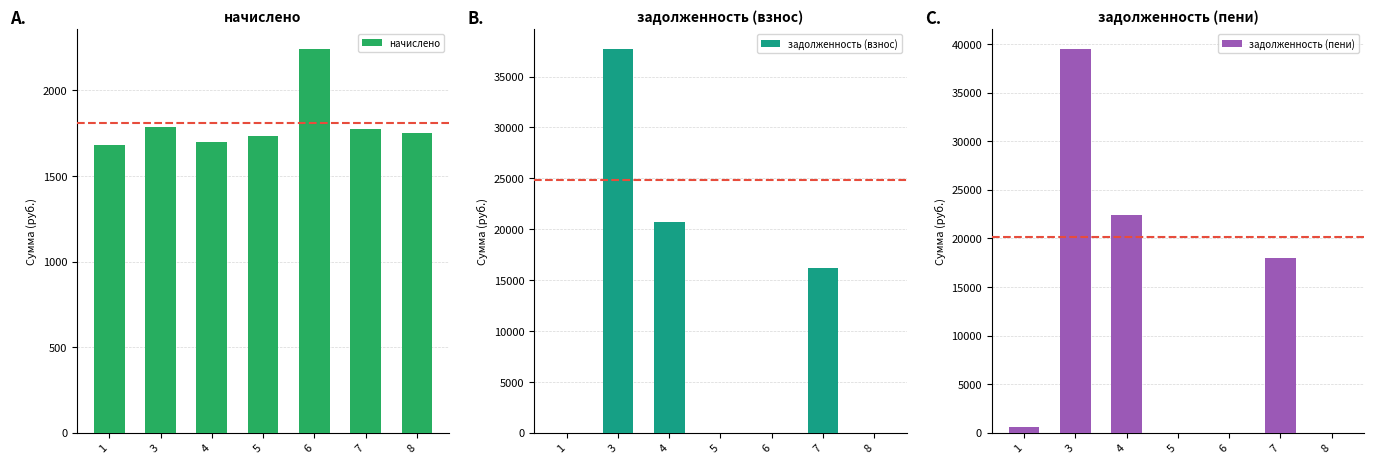

Reading left to right, extract all data points from this chart.

начислено: 1679.0	1785.3	1697.4	1734.0	2243.6	1774.3	1748.7
задолженность (взнос): 0.0	37735.2	20746.6	0.0	0.0	16164.3	0.0
задолженность (пени): 559.7	39520.5	22434.7	0.0	0.0	17938.6	0.0